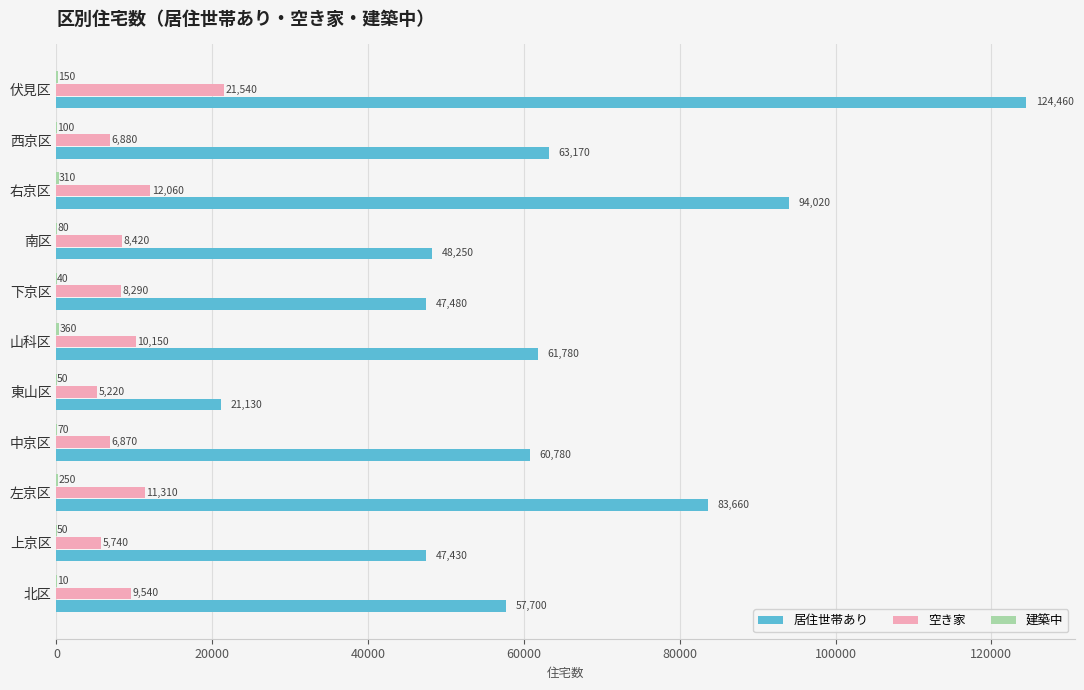

What is the sum of all 空き家 values?

106020